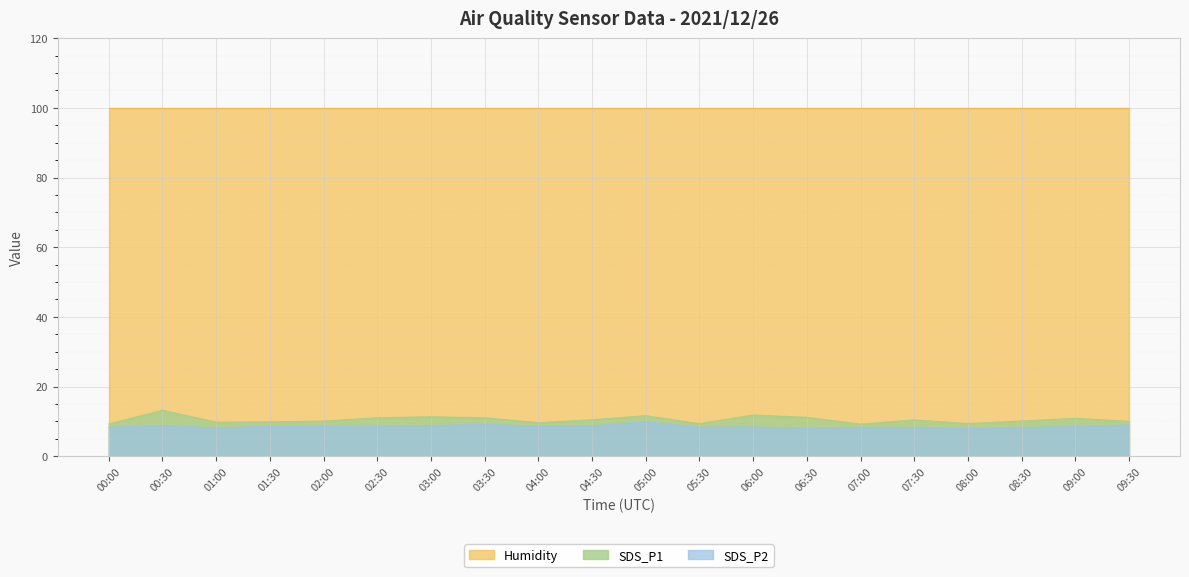

Which series has the largest total across all categories?

Humidity